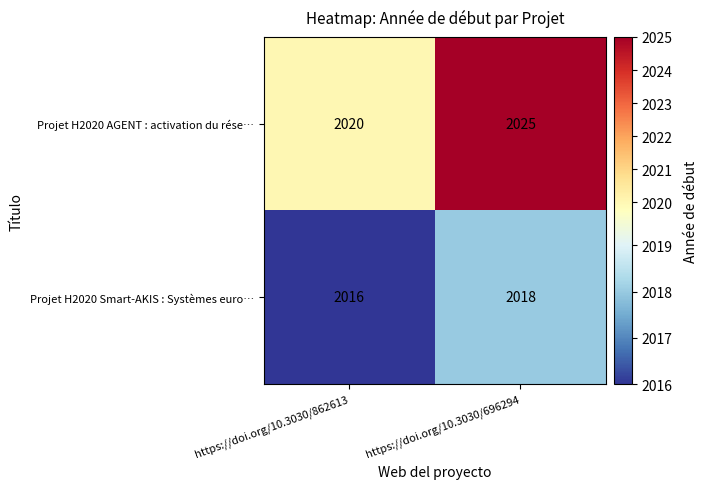

Where is Projet H2020 AGENT : activation du rése… nearest to the value 2022?

https://doi.org/10.3030/862613